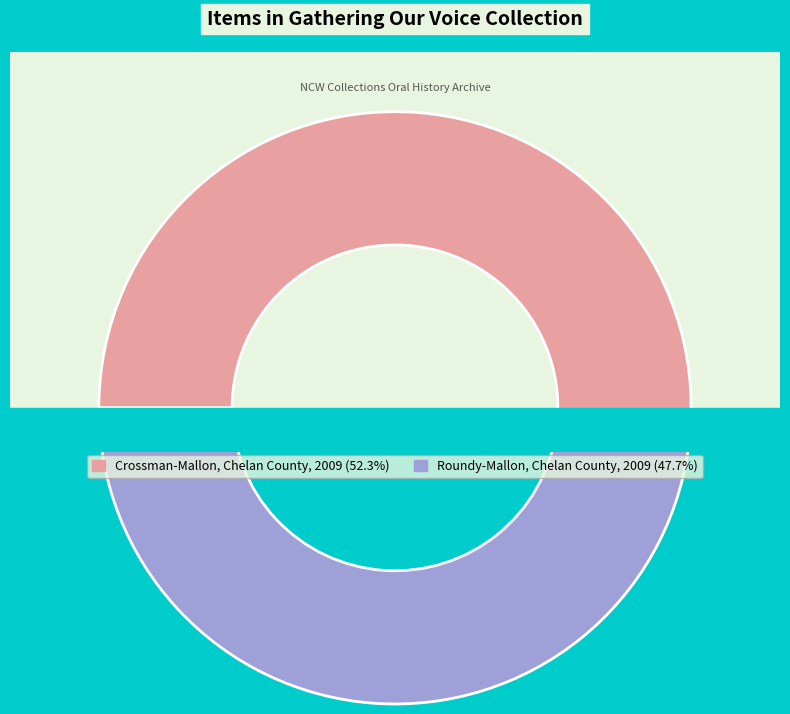

Combined, what portion of the pie is Roundy-Mallon, Chelan County, 2009 and Crossman-Mallon, Chelan County, 2009?

100.0%